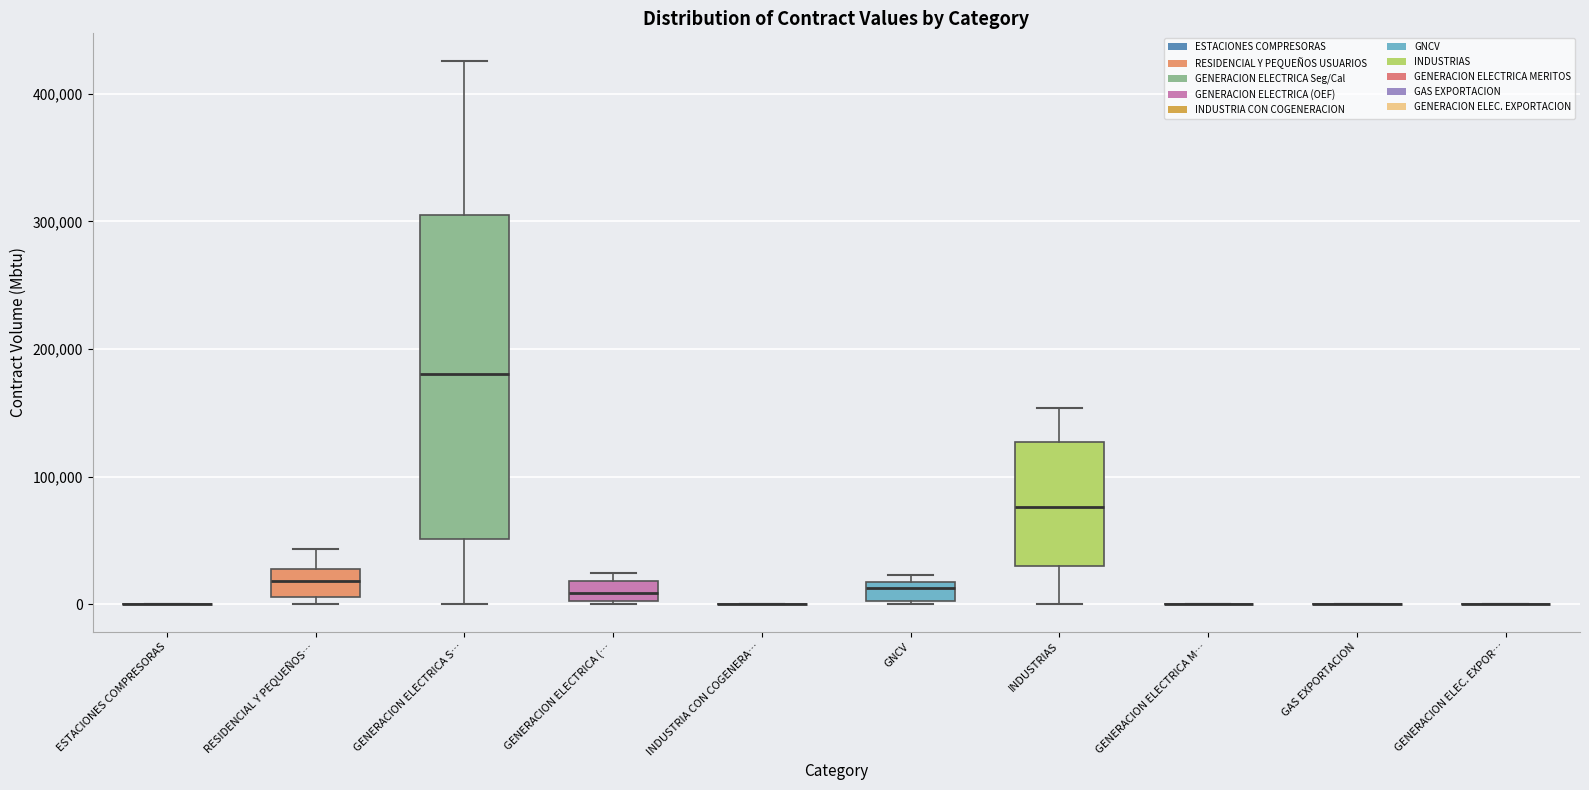

Comparing the boxes themselves (not the whiskers), which one is the tallest?

GENERACION ELECTRICA S…